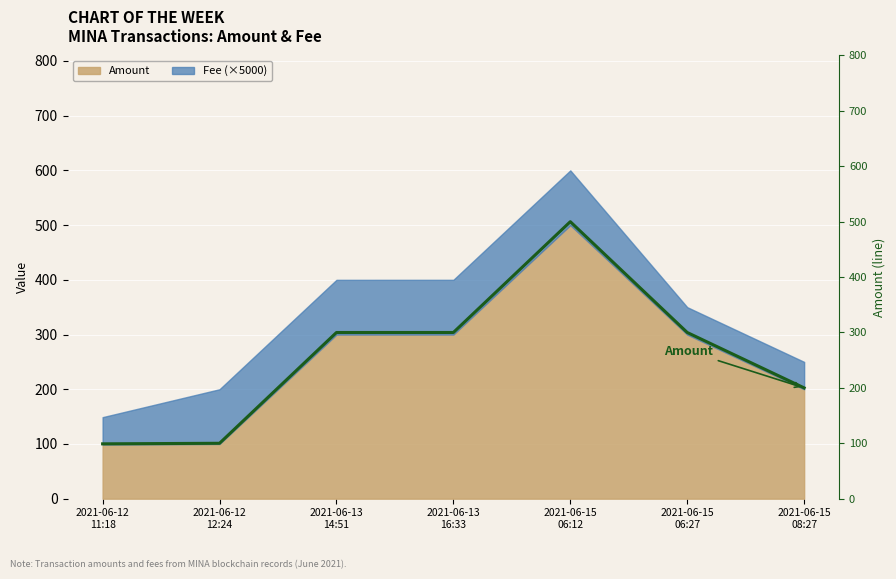

Which category has the lowest value across all series?

2021-06-12
11:18